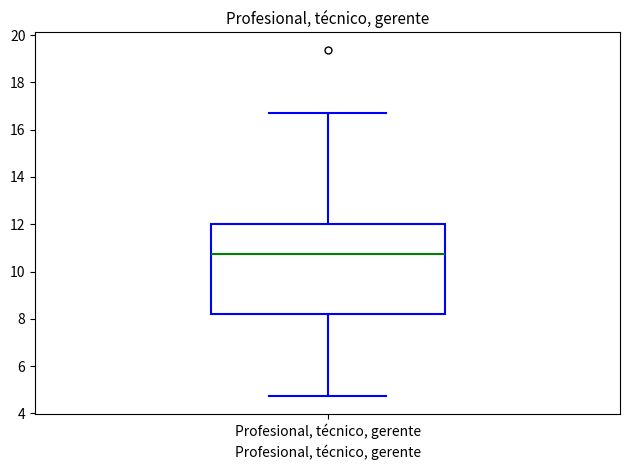

Where does the median line of the box for Profesional, técnico, gerente sit on the y-axis? The values are not printed on the chart, so give them approximately, as read against the axis.

10.8